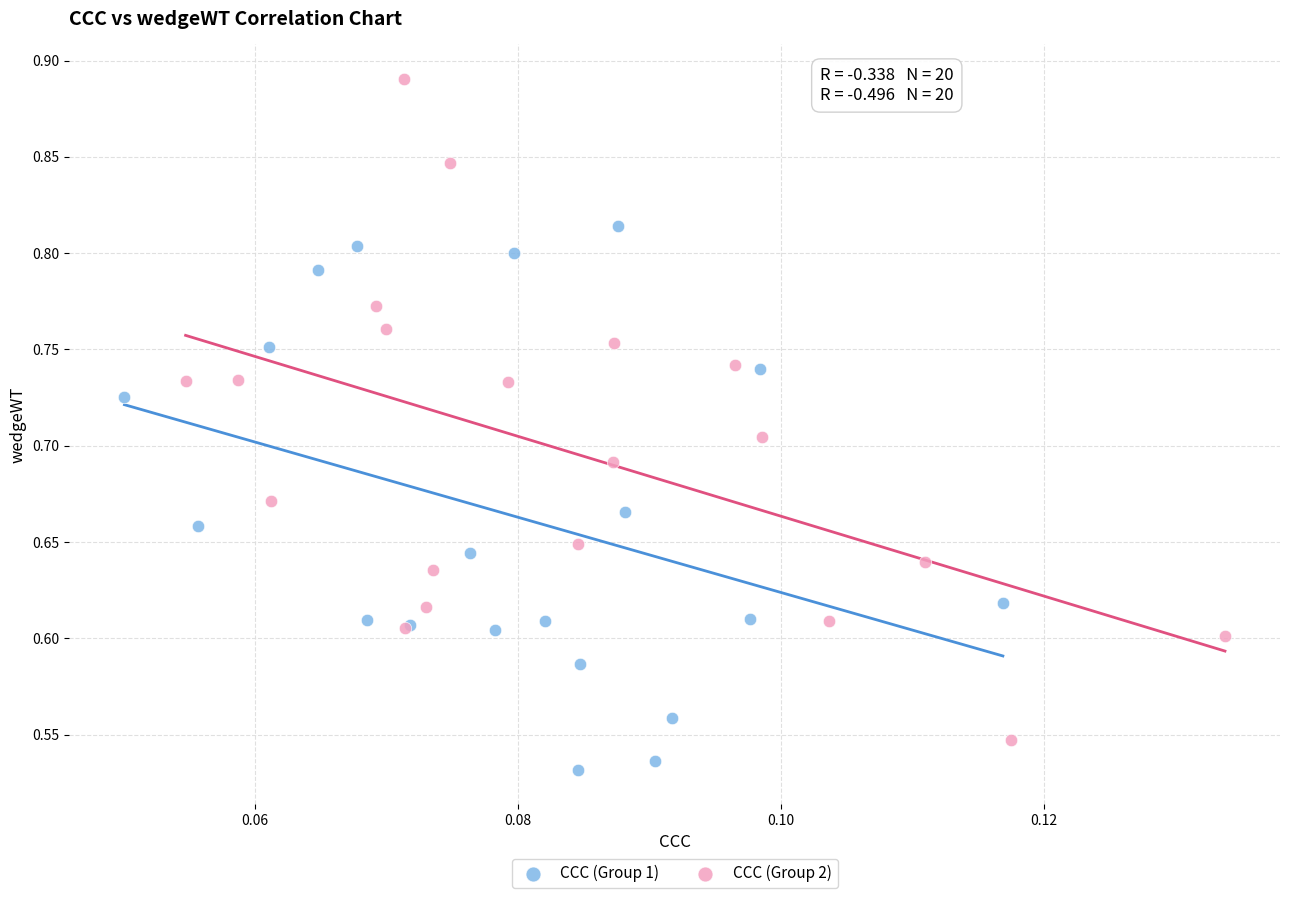

Which series contains the lowest Y value?

CCC (Group 1)